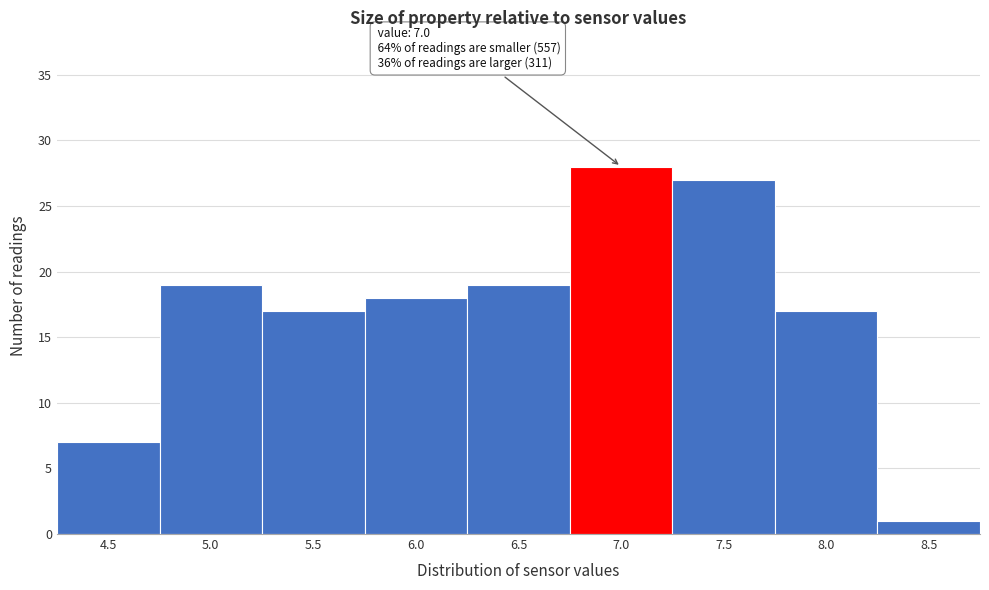

Reading right to left, what are all the values shown in this chart?

8.5=1	8.0=17	7.5=27	7.0=28	6.5=19	6.0=18	5.5=17	5.0=19	4.5=7